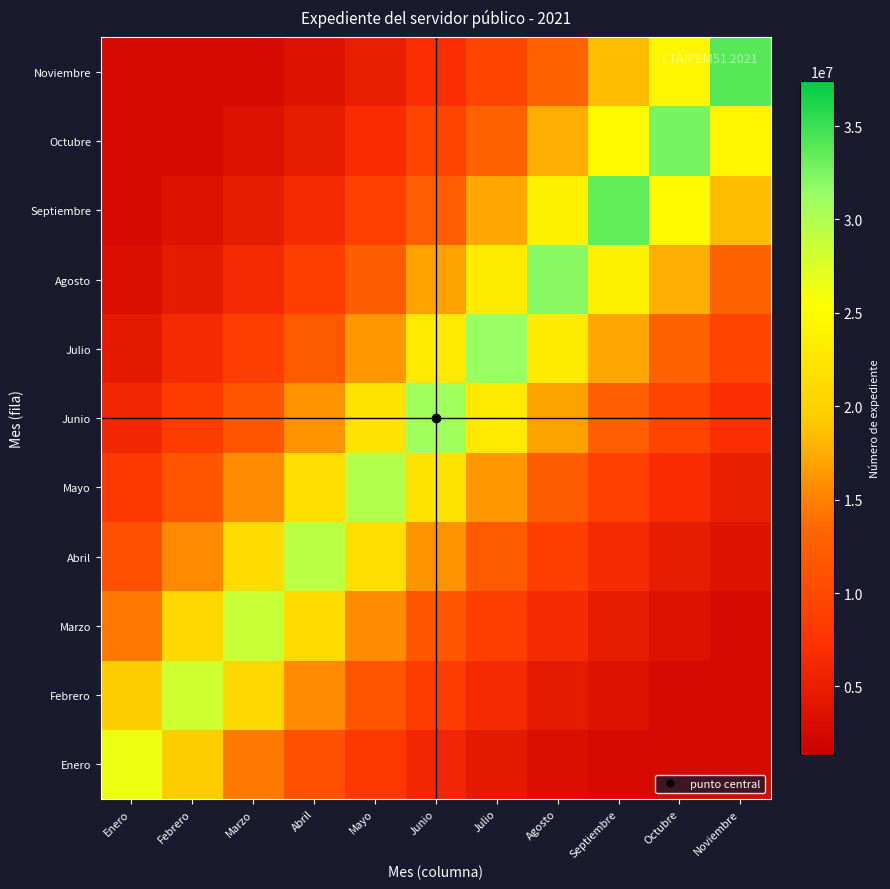

Reading right to left, what are all the values shown in this chart?

Enero: Noviembre=2637808.2	Octubre=2637808.2	Septiembre=2637808.2	Agosto=3230165.7	Julio=4360267.6	Junio=5885745.7	Mayo=7944925.6	Abril=10724527.8	Marzo=14476598.3	Febrero=19541363.8	Enero=26378082.0
Febrero: Noviembre=2637808.2	Octubre=2637808.2	Septiembre=3445908.1	Agosto=4651489.4	Julio=6278853.9	Junio=8475566.3	Mayo=11440817.8	Abril=15443488.6	Marzo=20846529.2	Febrero=28139871.0	Enero=19541363.8
Marzo: Noviembre=2637808.2	Octubre=3499284.6	Septiembre=4723540.2	Agosto=6376112.3	Julio=8606851.4	Junio=11618034.2	Mayo=15682705.8	Abril=21169438.5	Marzo=28575753.0	Febrero=20846529.2	Enero=14476598.3
Abril: Noviembre=3582789.5	Octubre=4836260.0	Septiembre=6528268.1	Agosto=8812240.3	Julio=11895280.1	Junio=16056948.6	Mayo=21674613.5	Abril=29257668.0	Marzo=21169438.5	Febrero=15443488.6	Enero=10724527.8
Mayo: Noviembre=4935216.8	Octubre=6661845.9	Septiembre=8992551.4	Agosto=12138674.7	Julio=16385496.9	Junio=22118107.3	Mayo=29856322.0	Abril=21674613.5	Marzo=15682705.8	Febrero=11440817.8	Enero=7944925.6
Junio: Noviembre=6884453.7	Octubre=9293040.5	Septiembre=12544292.6	Agosto=16933023.8	Julio=22857191.3	Junio=30853981.0	Mayo=22118107.3	Abril=16056948.6	Marzo=11618034.2	Febrero=8475566.3	Enero=5885745.7
Julio: Noviembre=9413154.3	Octubre=12706429.3	Septiembre=17151885.5	Agosto=23152623.7	Julio=31252773.0	Junio=22857191.3	Mayo=16385496.9	Abril=11895280.1	Marzo=8606851.4	Febrero=6278853.9	Enero=4360267.6
Agosto: Noviembre=13024868.5	Octubre=17581733.4	Septiembre=23732857.7	Agosto=32036007.0	Julio=23152623.7	Junio=16933023.8	Mayo=12138674.7	Abril=8812240.3	Marzo=6376112.3	Febrero=4651489.4	Enero=3230165.7
Septiembre: Noviembre=18387176.5	Octubre=24820092.2	Septiembre=33503620.0	Agosto=23732857.7	Julio=17151885.5	Junio=12544292.6	Mayo=8992551.4	Abril=6528268.1	Marzo=4723540.2	Febrero=3445908.1	Enero=2637808.2
Octubre: Noviembre=24208842.3	Octubre=32678519.0	Septiembre=24820092.2	Agosto=17581733.4	Julio=12706429.3	Junio=9293040.5	Mayo=6661845.9	Abril=4836260.0	Marzo=3499284.6	Febrero=2637808.2	Enero=2637808.2
Noviembre: Noviembre=34012859.0	Octubre=24208842.3	Septiembre=18387176.5	Agosto=13024868.5	Julio=9413154.3	Junio=6884453.7	Mayo=4935216.8	Abril=3582789.5	Marzo=2637808.2	Febrero=2637808.2	Enero=2637808.2